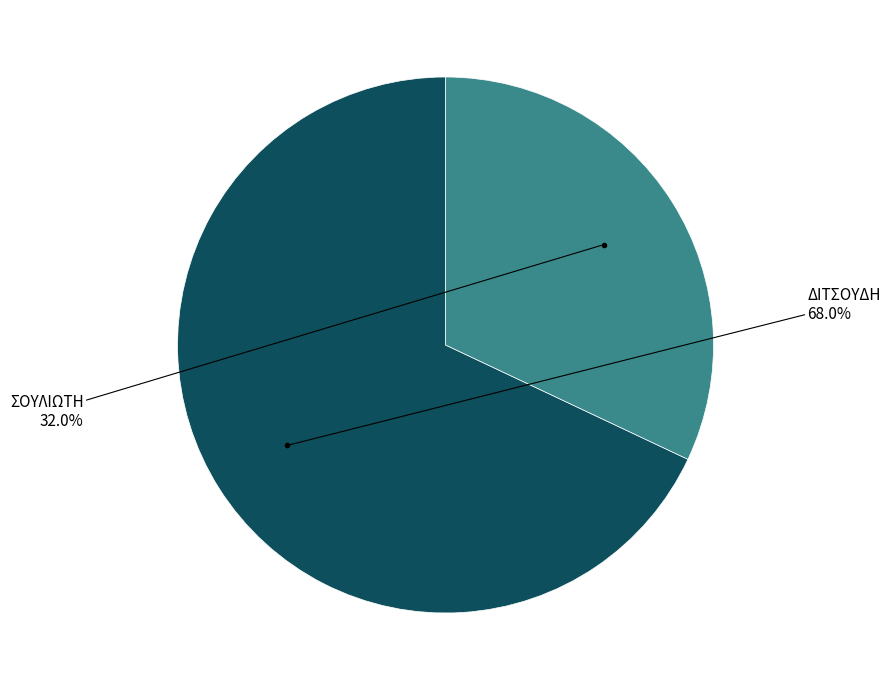

Does any single category account for the majority?

Yes